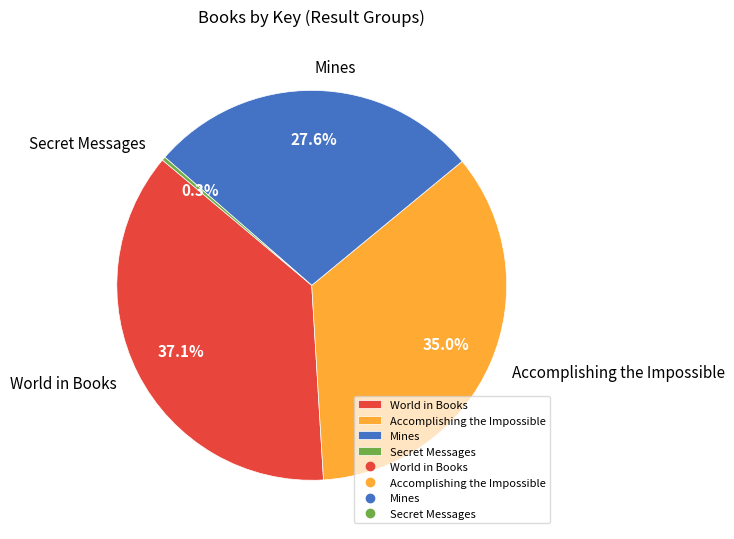

To the nearest percent, what is the combined percentage of Mines and Secret Messages?

28%